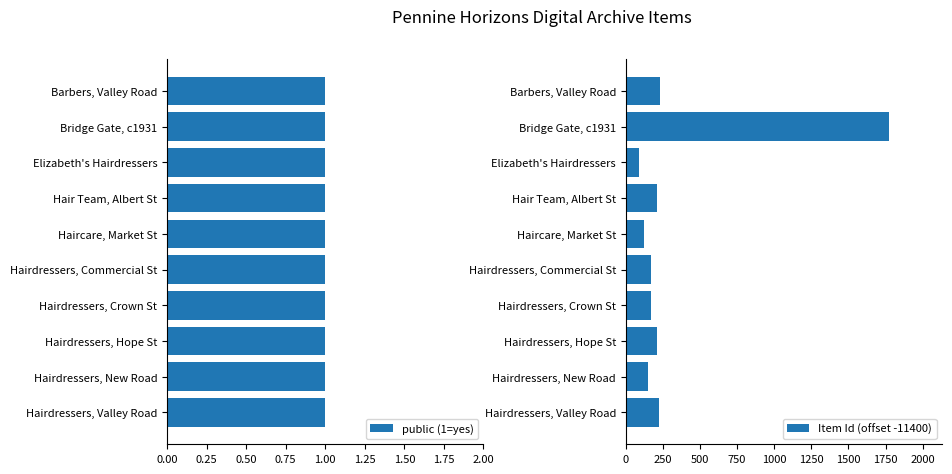

What is the minimum value for Item Id (offset -11400)?

92